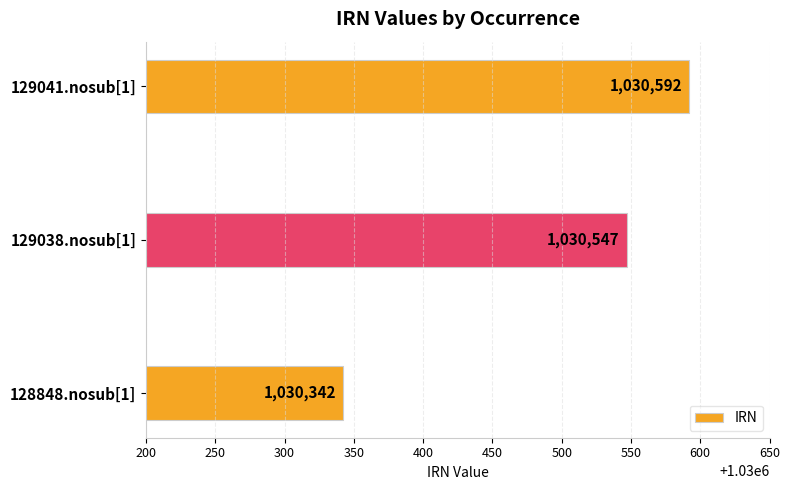

Approximately how many times larger is the value at 128848.nosub[1] compared to 129041.nosub[1]?

1.0